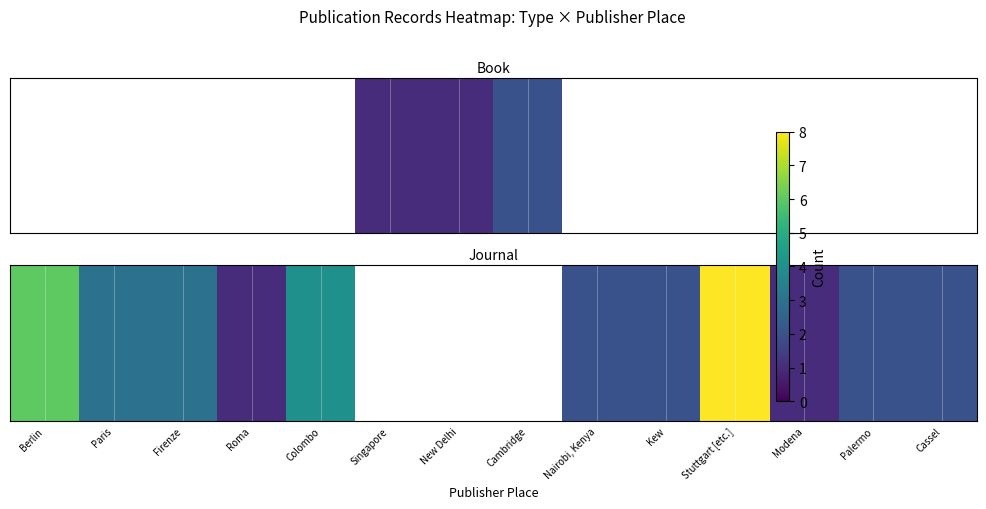

What is the smallest value displayed?

1.0